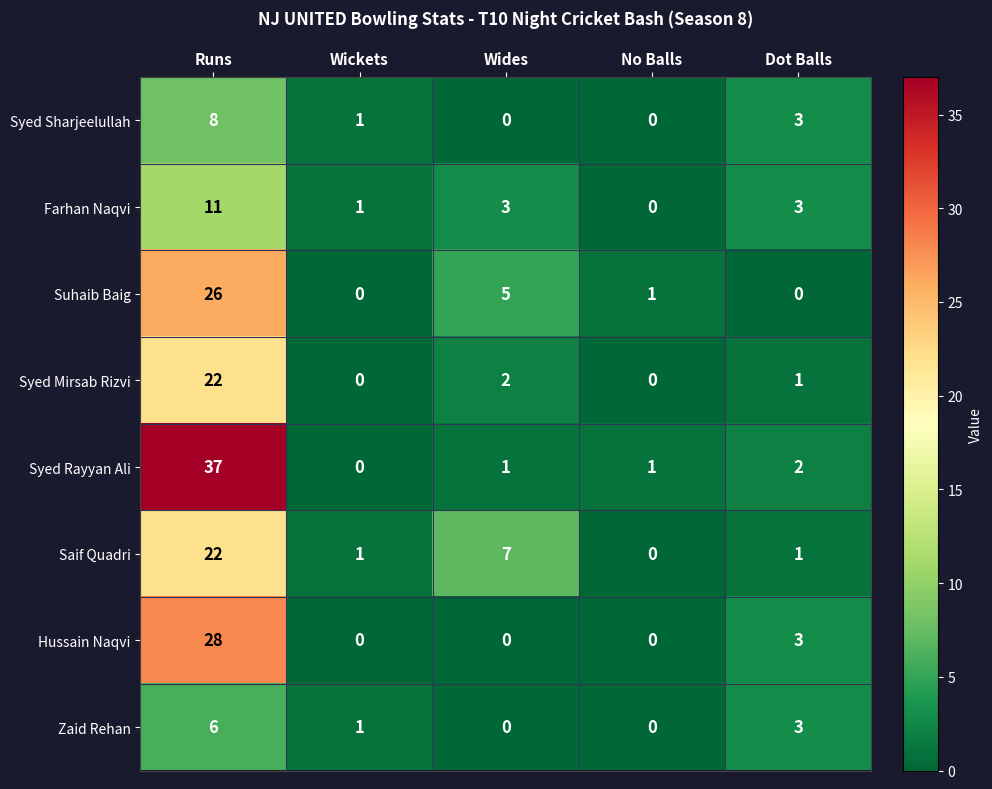

Which series has the largest range (max minus min)?

Syed Rayyan Ali